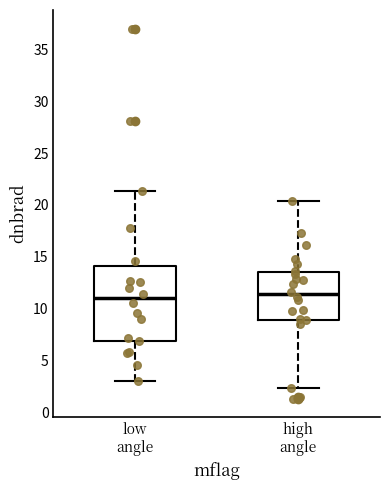

Comparing the boxes themselves (not the whiskers), which one is the tallest?

low angle